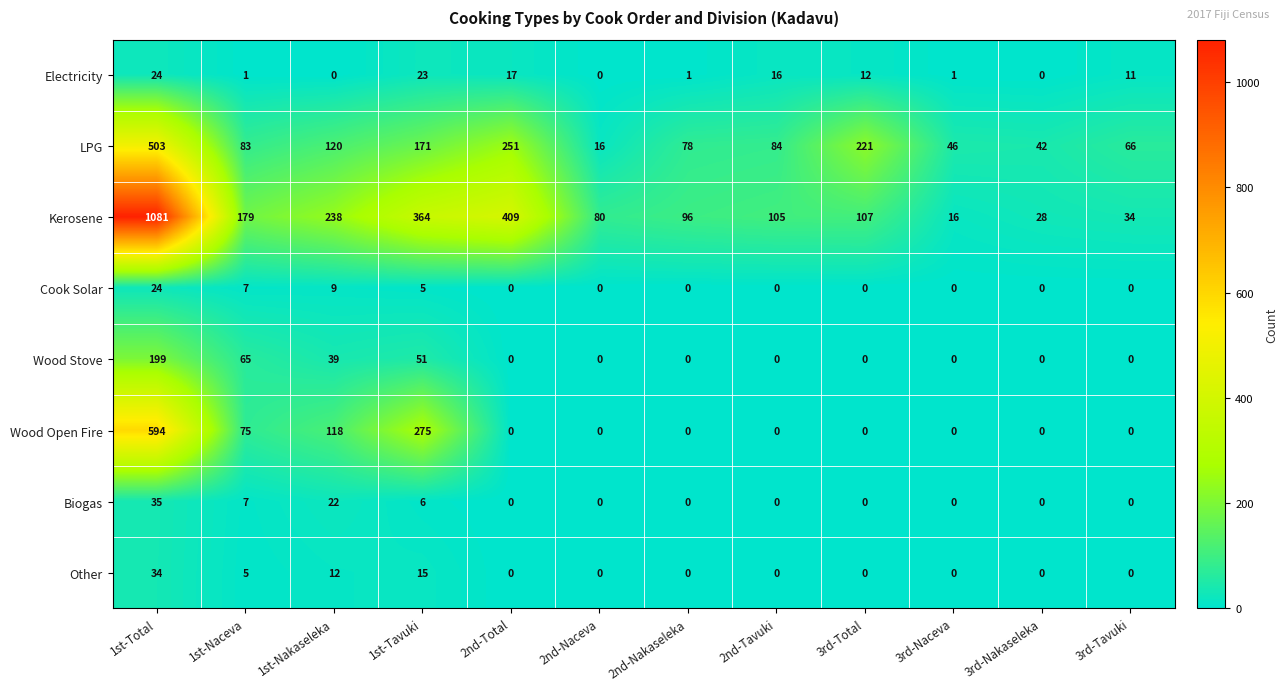

At which label does LPG first exceed 84?

1st-Total